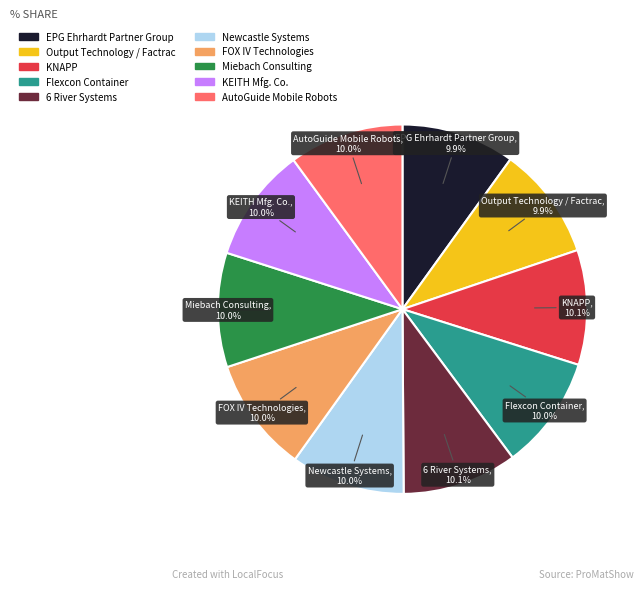

The 6 River Systems slice represents 10% of the pie. True or false?

True